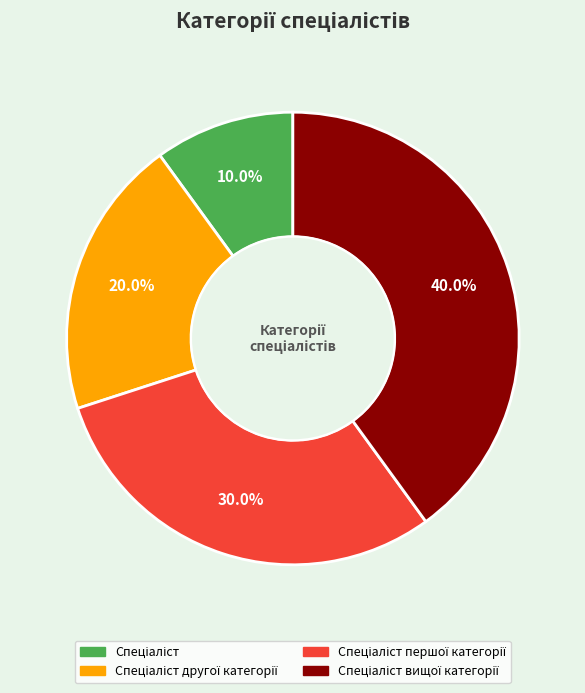

Is there a majority slice in this chart?

No